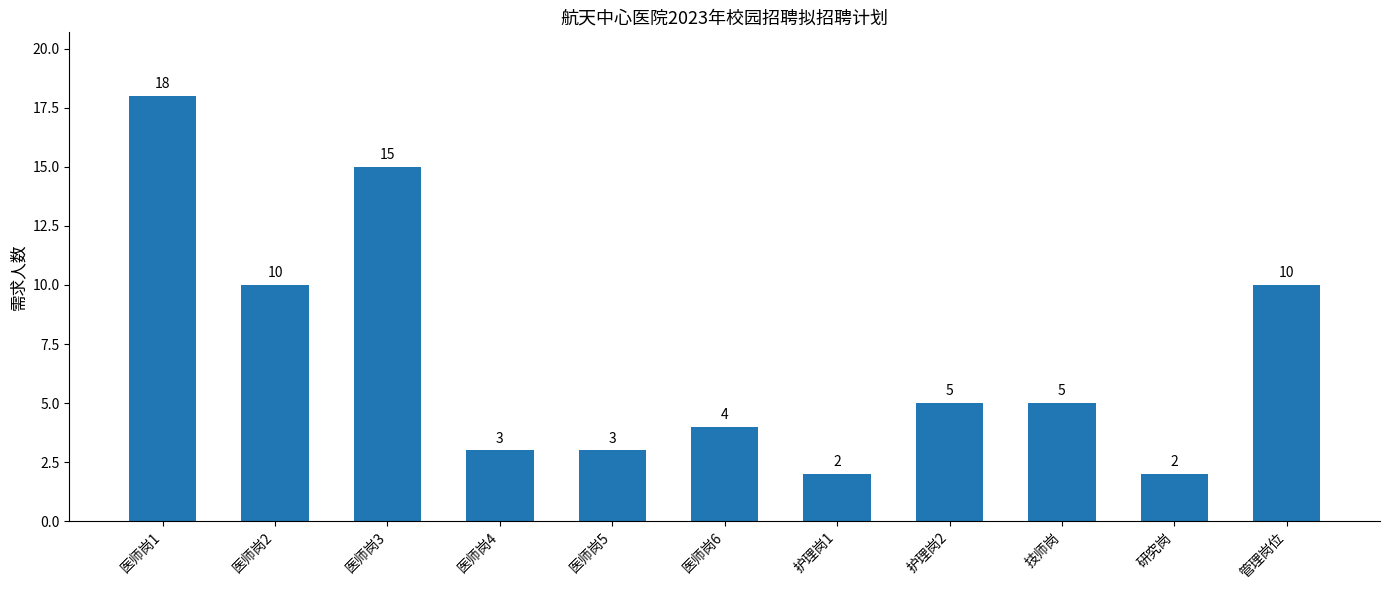

What is the smallest value displayed?

2